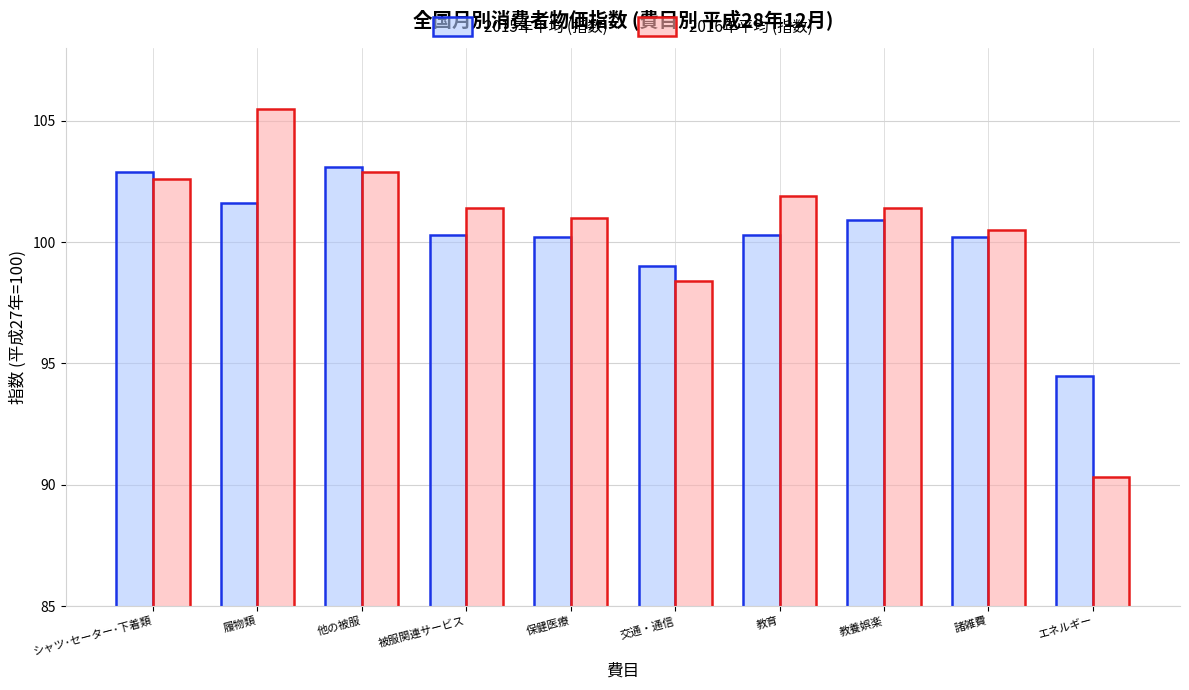

What is the value of the 2015年平均 (指数) bar at the 7th from the left?

100.3